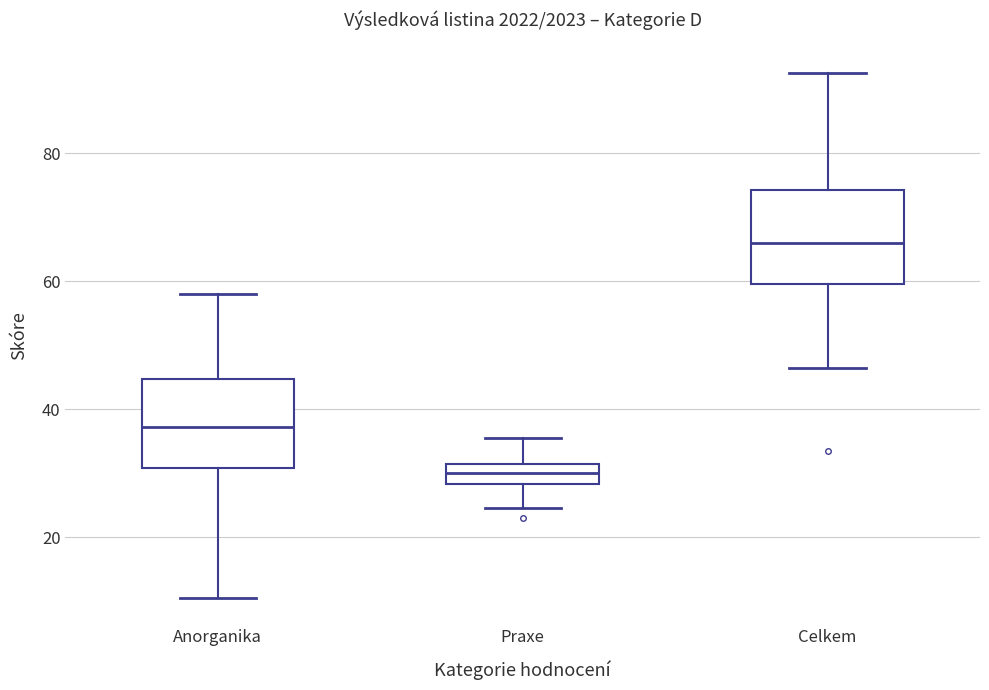

Which box has the highest median line?

Celkem